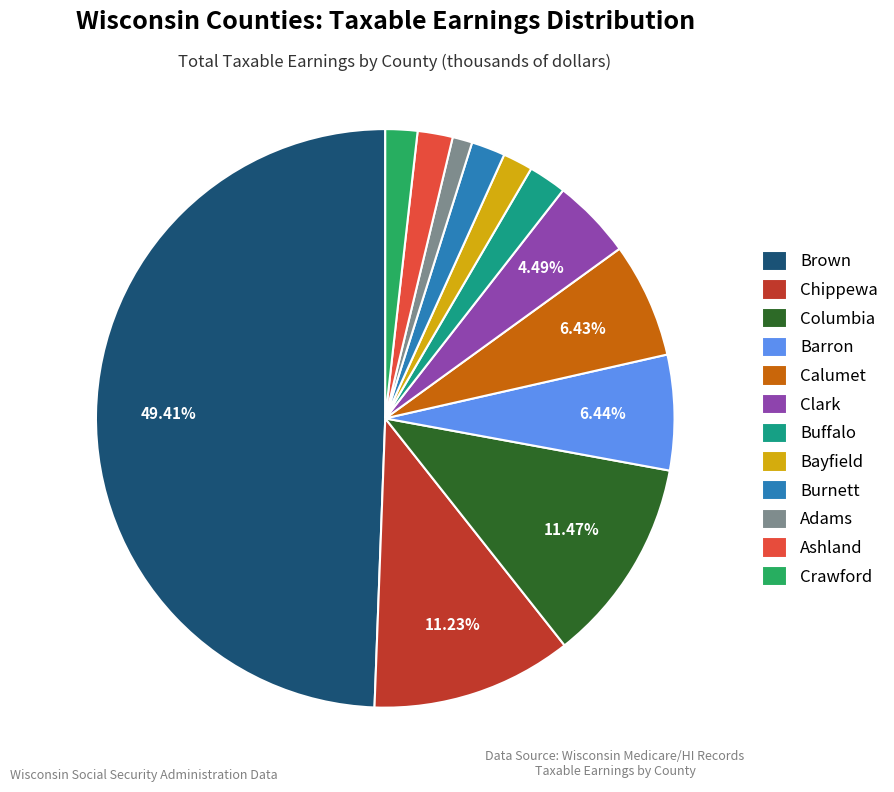

Is the sum of Ashland and Bayfield greater than half?

No